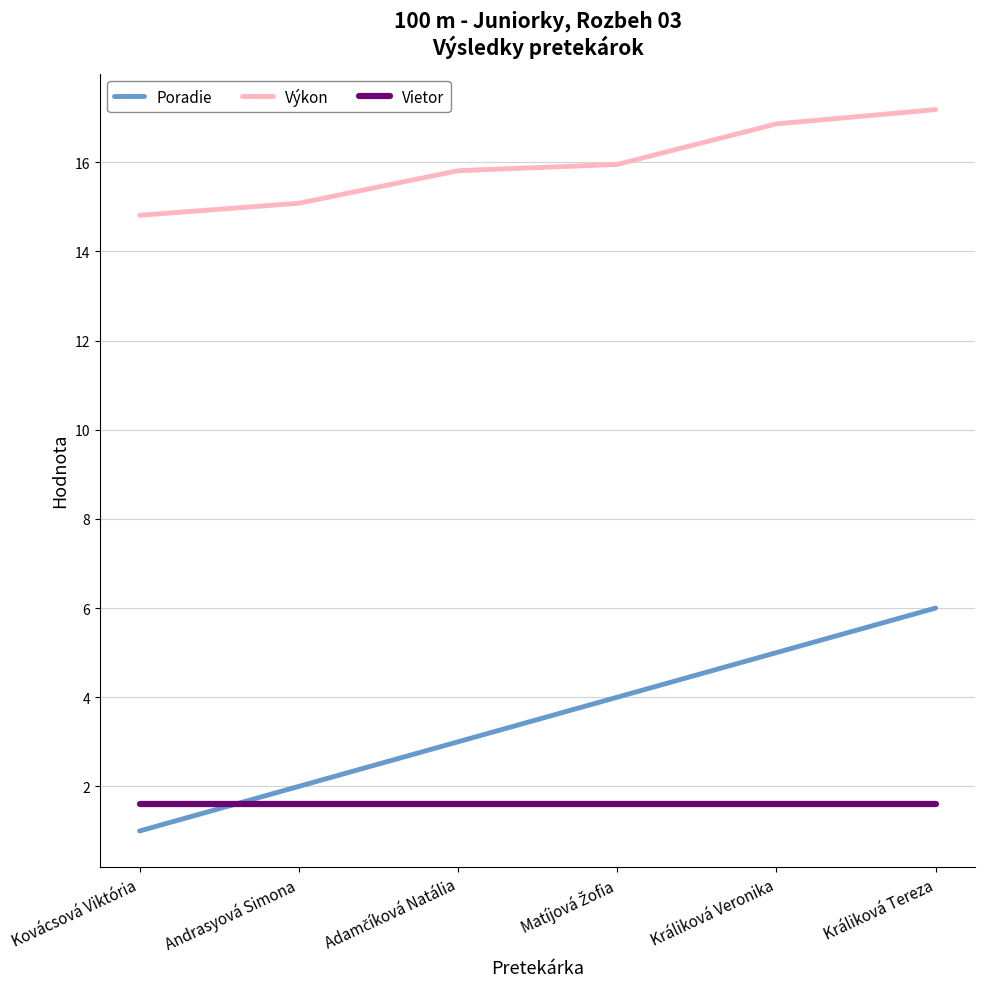

What is the difference between the maximum and minimum values in the Poradie series?

5.0